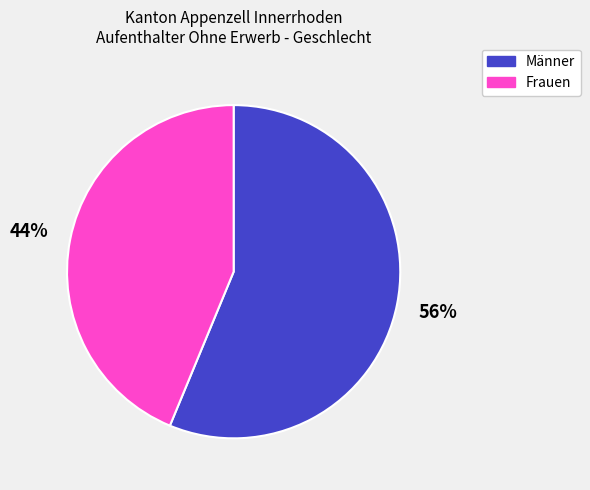

Which category has the smallest portion of the pie?

Frauen